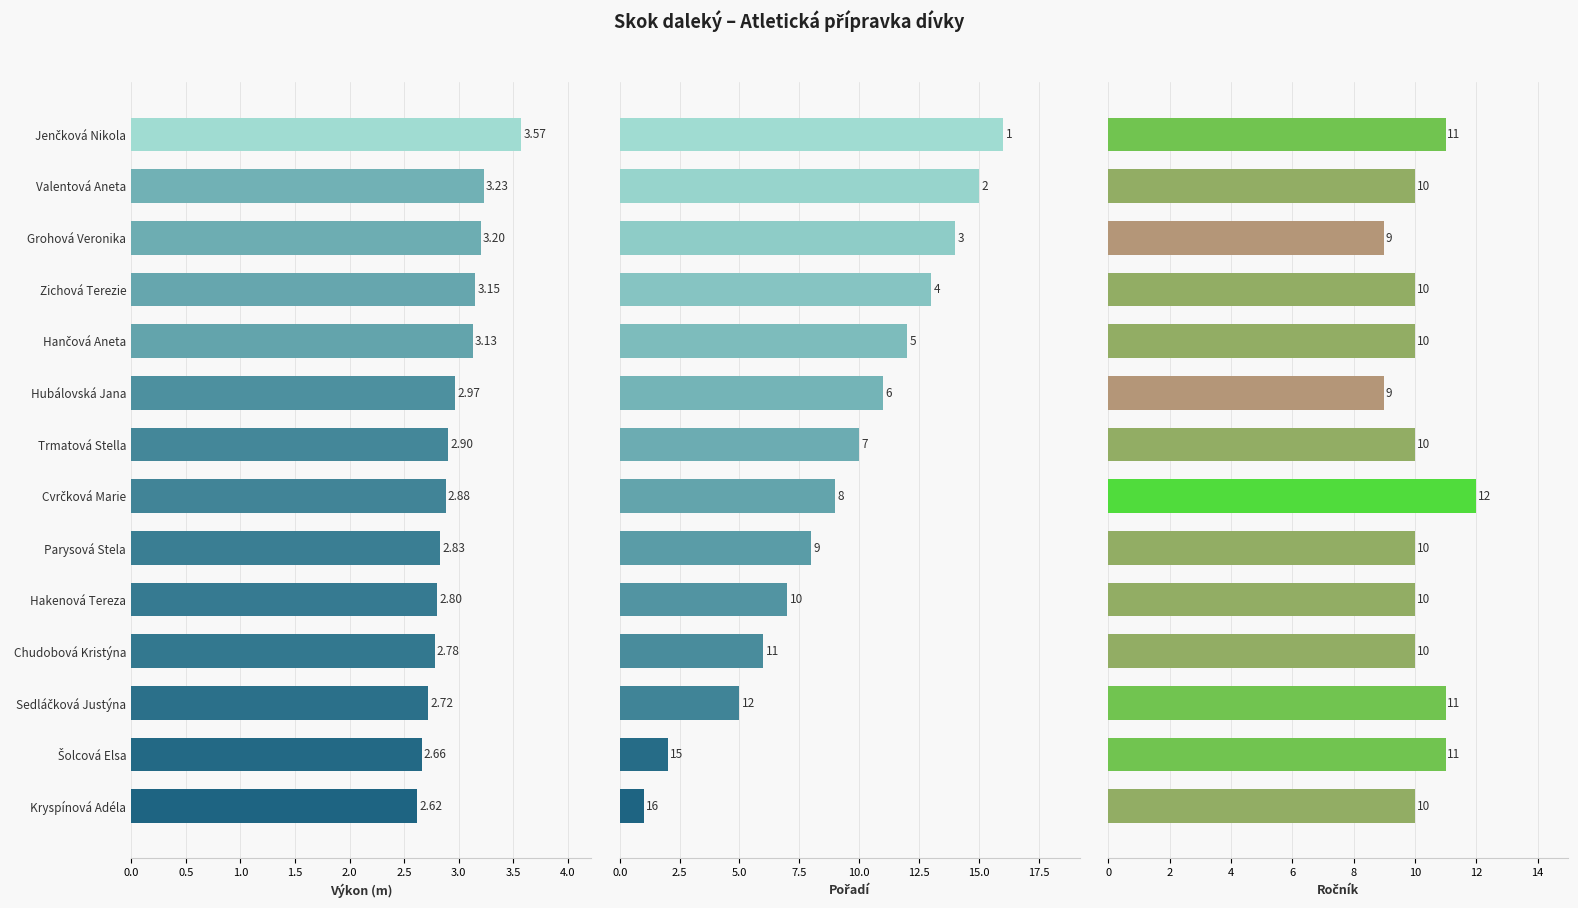

What is the difference between the second highest and minimum values in the Ročník series?

2.0